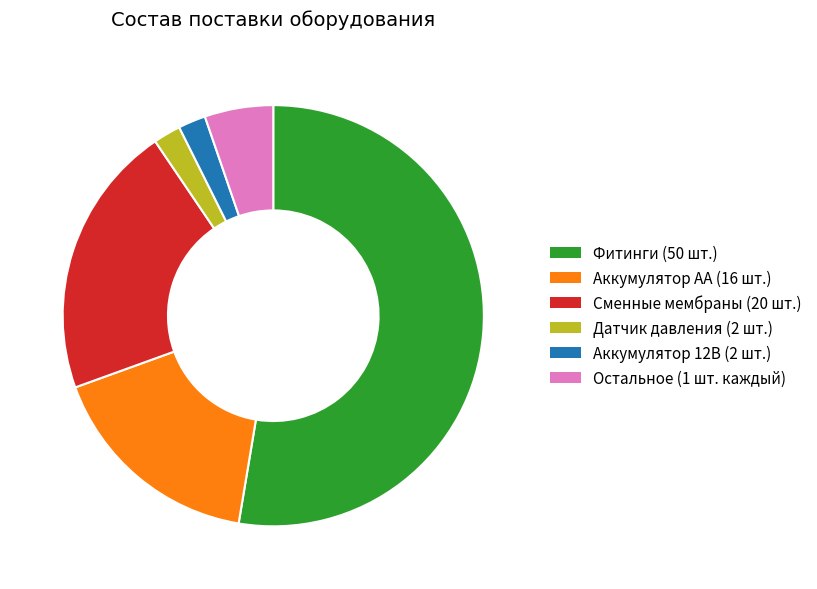

True or false: Аккумулятор AA (16 шт.) accounts for 29% of the total.

False